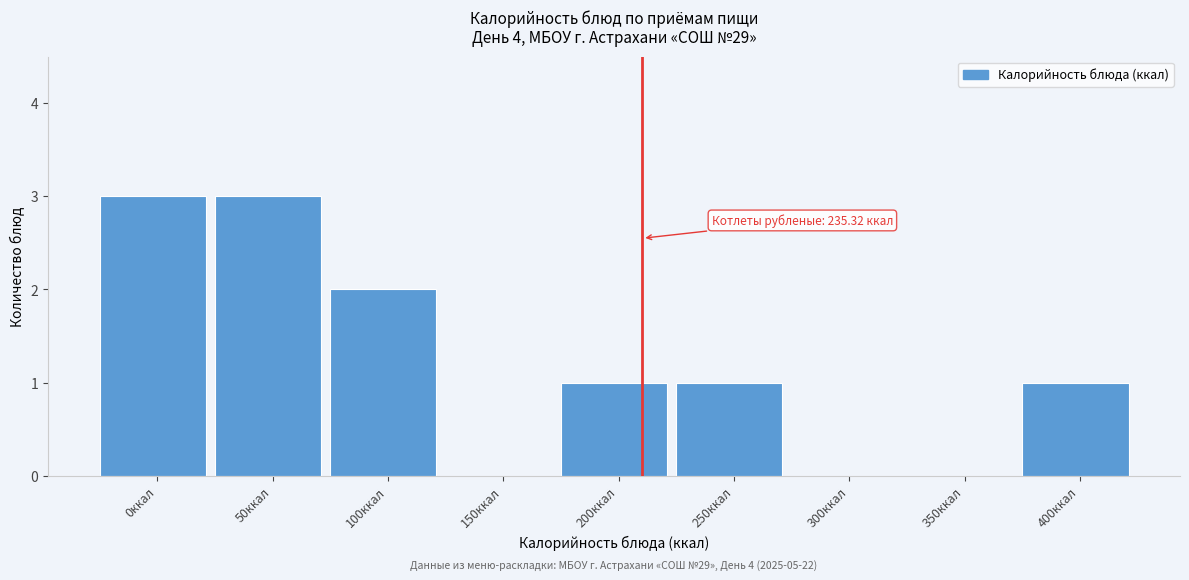

Reading left to right, what are all the values shown in this chart?

0ккал=3	50ккал=3	100ккал=2	150ккал=0	200ккал=1	250ккал=1	300ккал=0	350ккал=0	400ккал=1